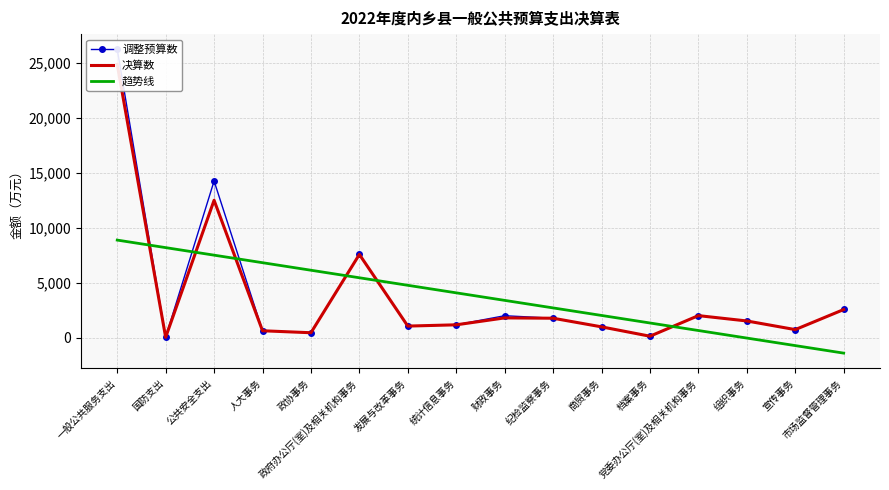

At 公共安全支出, list the series in order from smallest to largest.

趋势线, 决算数, 调整预算数